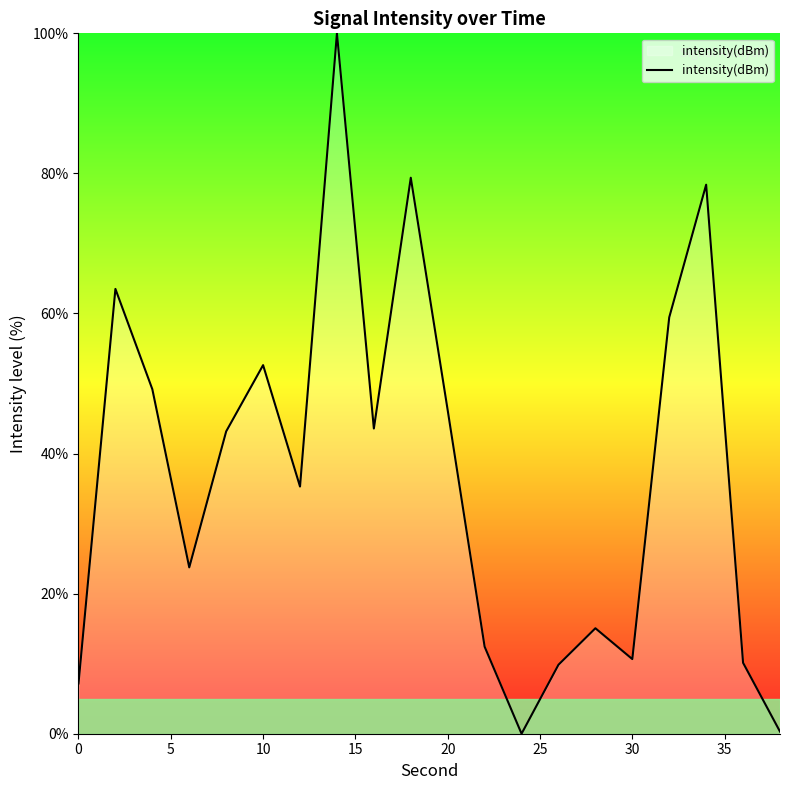

What is the difference between the second highest and second lowest values?

79.1